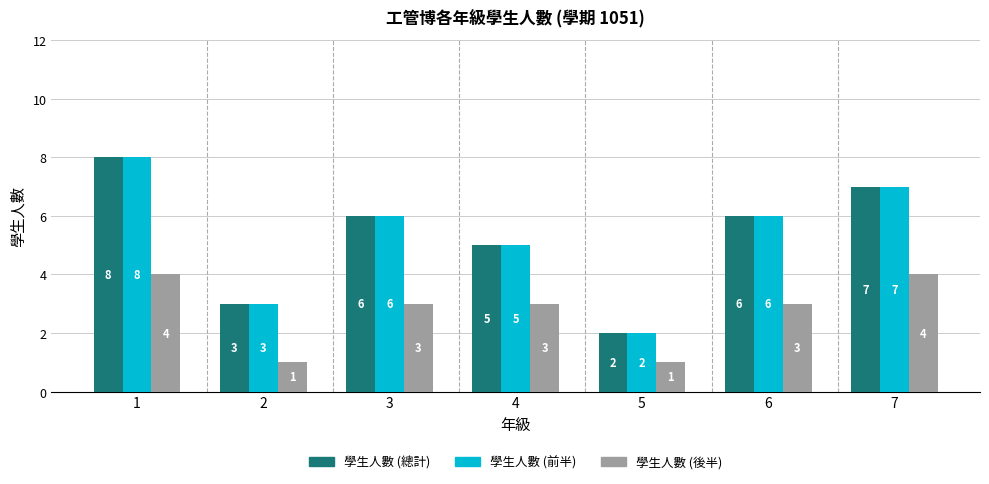

What is the sum of the 學生人數 (總計) values at 7 and 3?

13